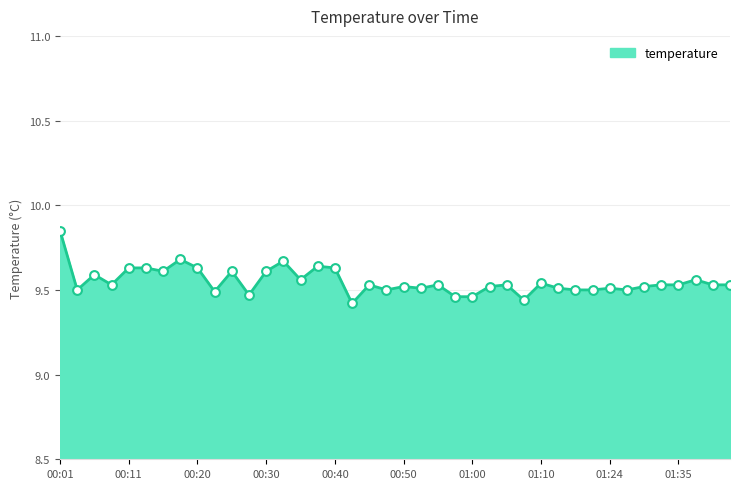

How many lines are shown in the chart?

1